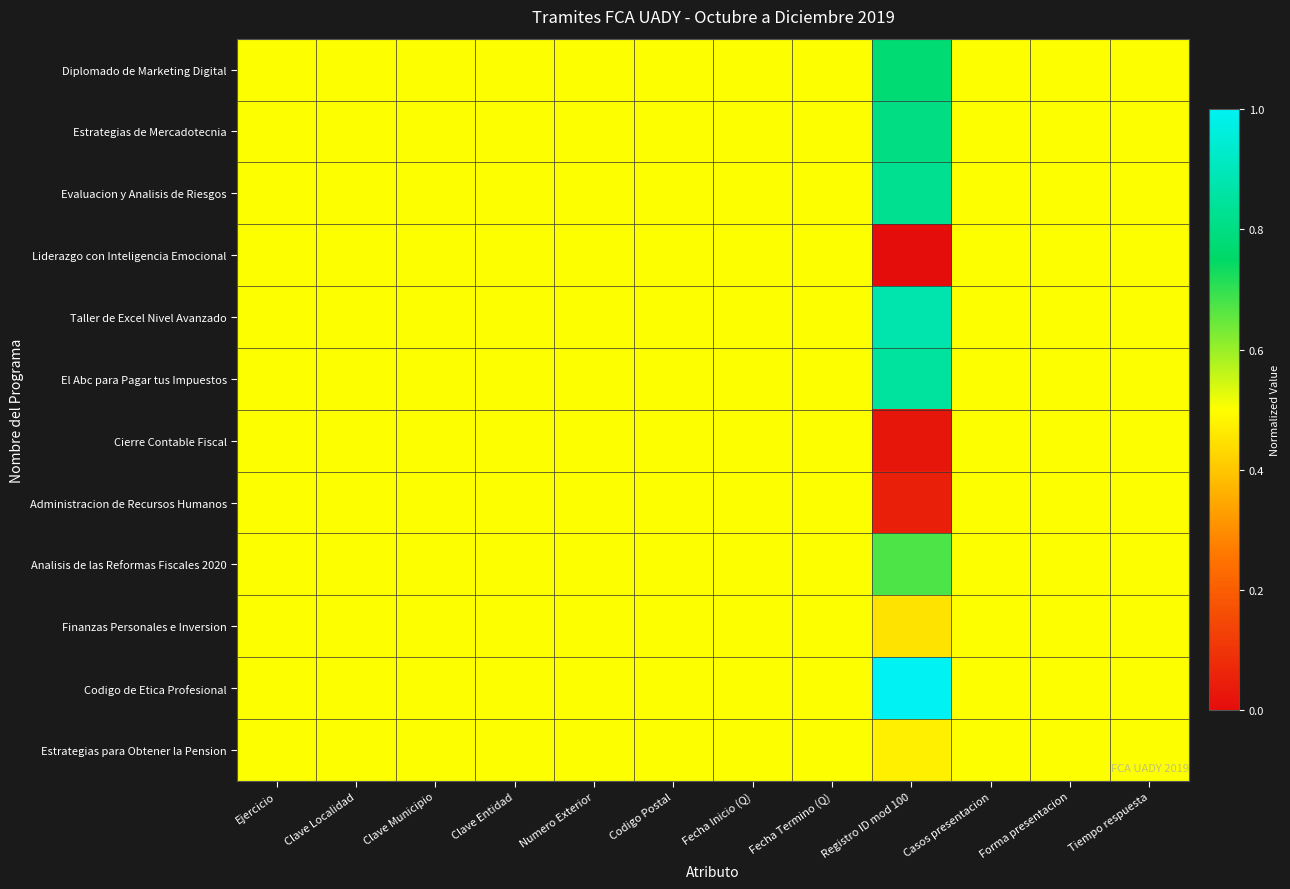

At which category is the sum across all series the highest?

Registro ID mod 100